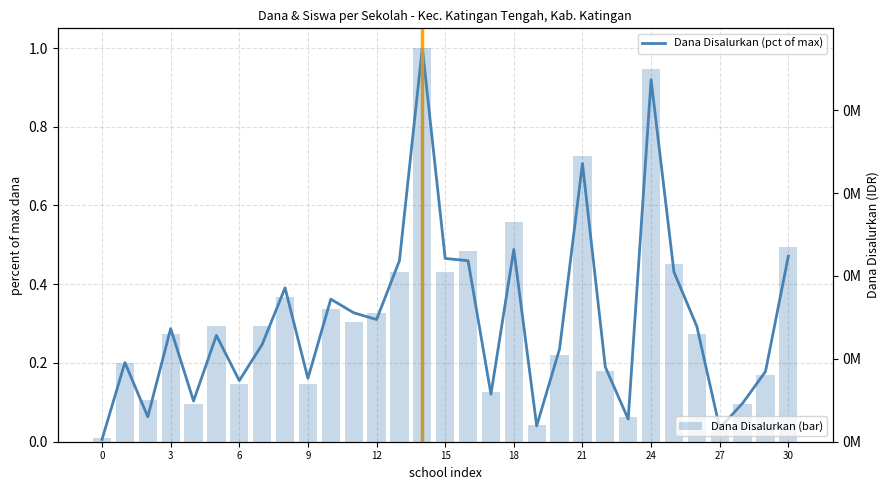

Between 15 and 30, which series saw the biggest shift?

Dana Disalurkan (bar)